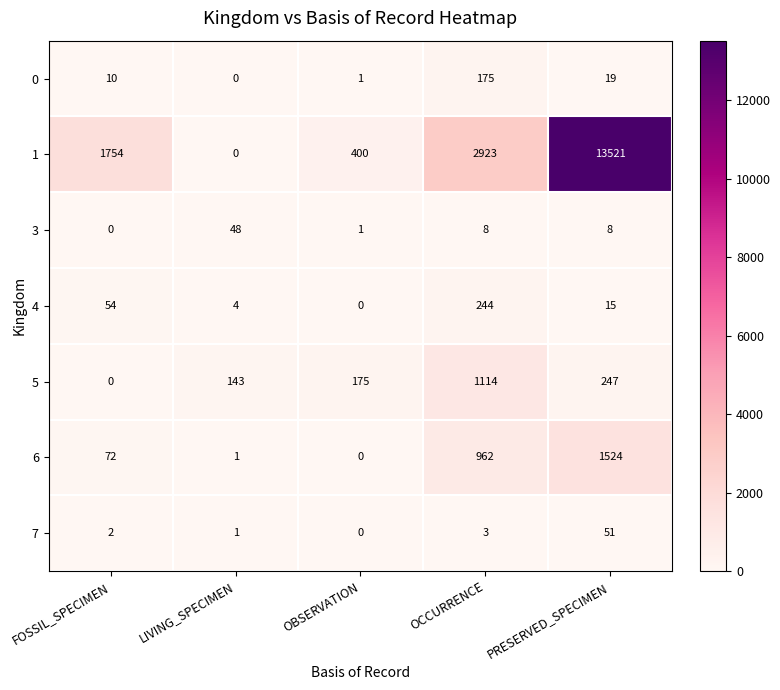

Where is 6 nearest to the value 762?

OCCURRENCE